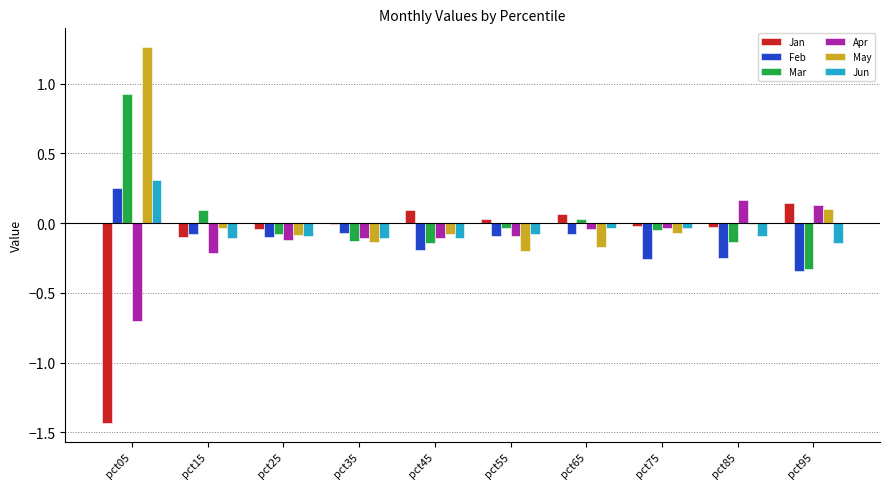

What is the sum of all May values?

0.6